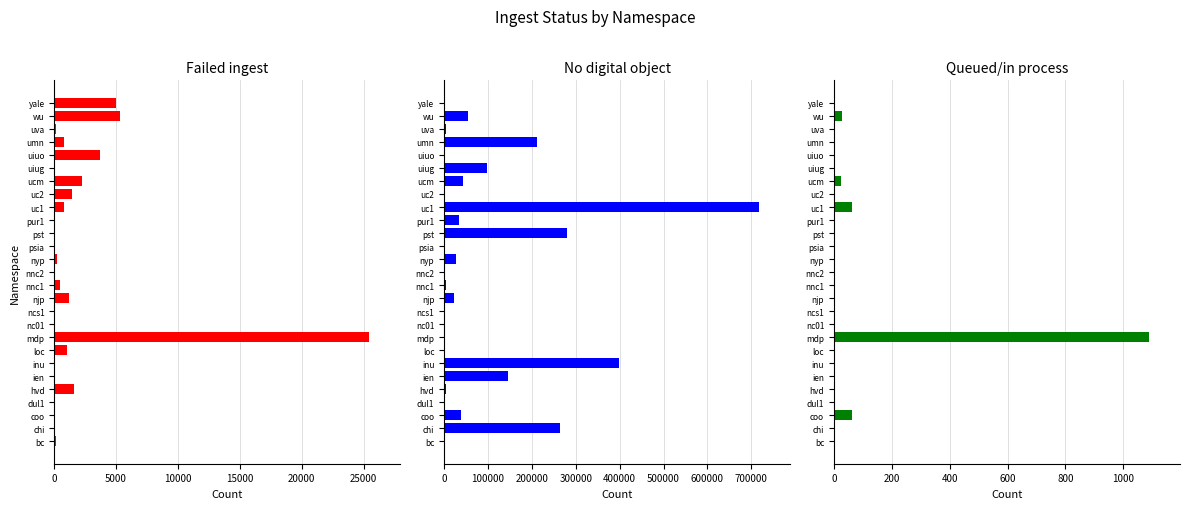

What is the sum of all Queued/in process values?

1276